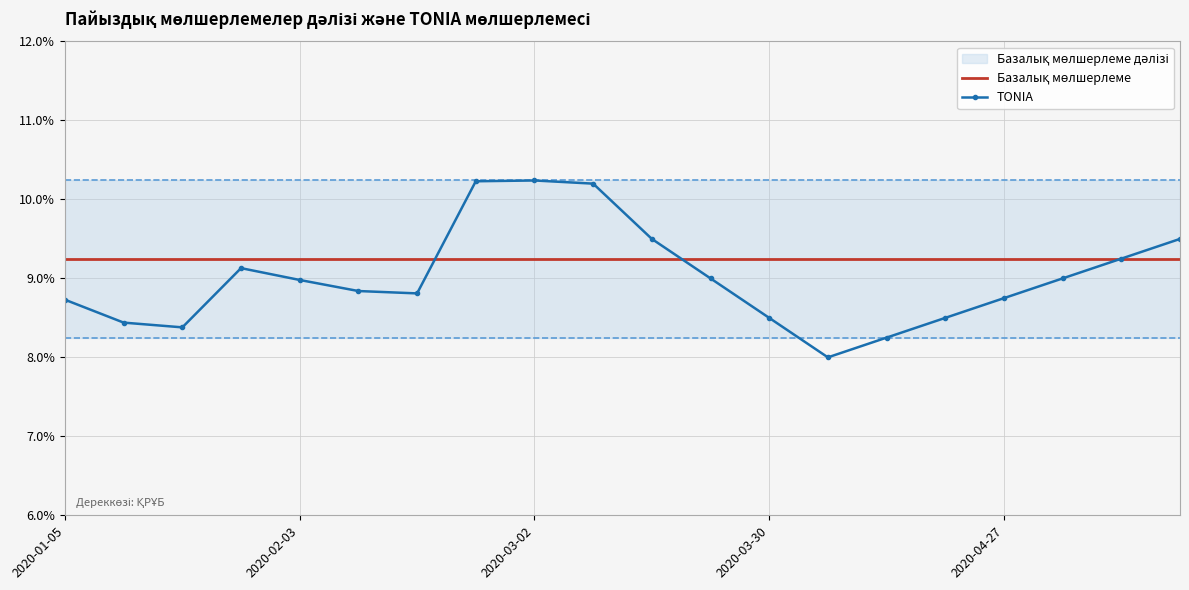

Which series has the largest total across all categories?

Базалық мөлшерлеме